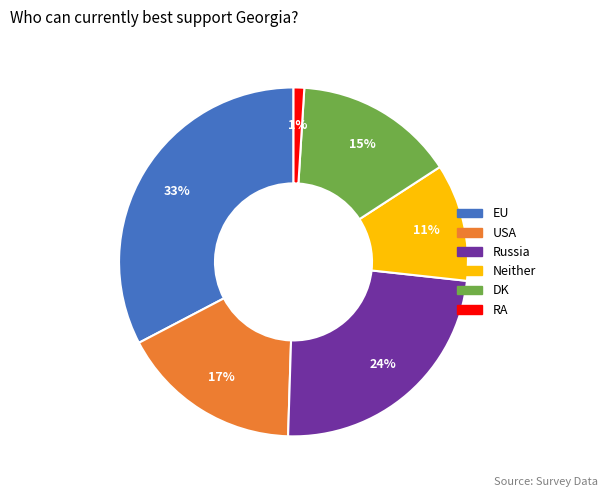

What is the largest slice in the pie chart?

EU